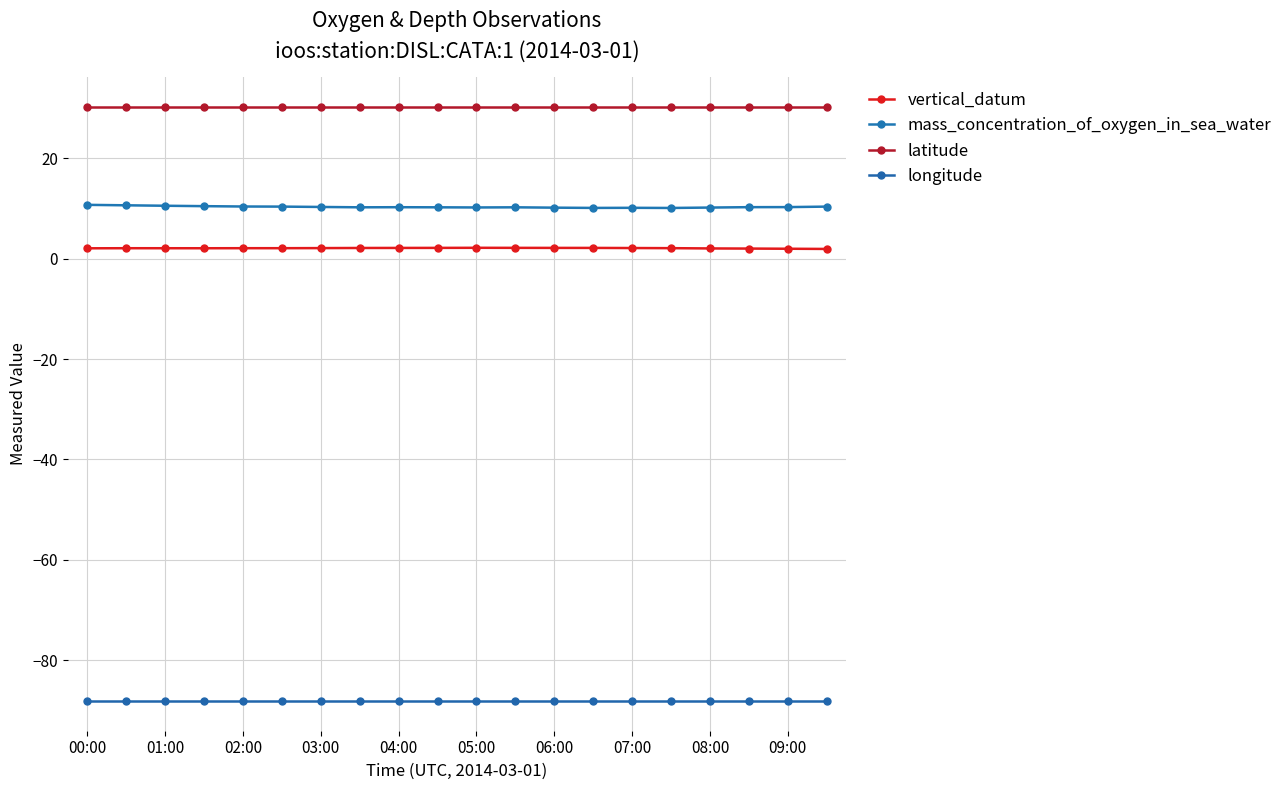

What is the maximum value for latitude?

30.3